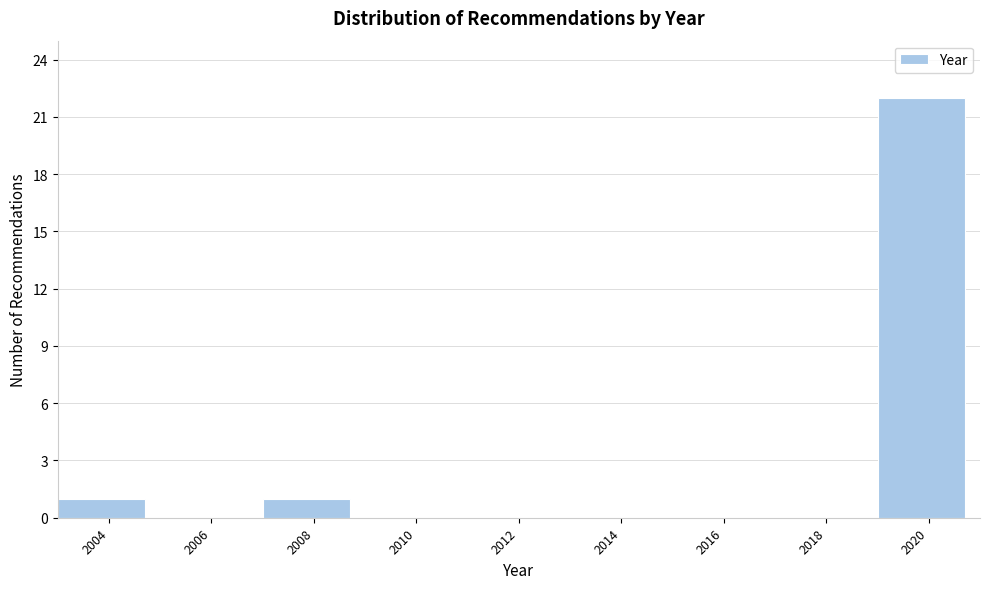

Reading right to left, transcribe all the data shown in this chart.

2020=22	2018=0	2016=0	2014=0	2012=0	2010=0	2008=1	2006=0	2004=1